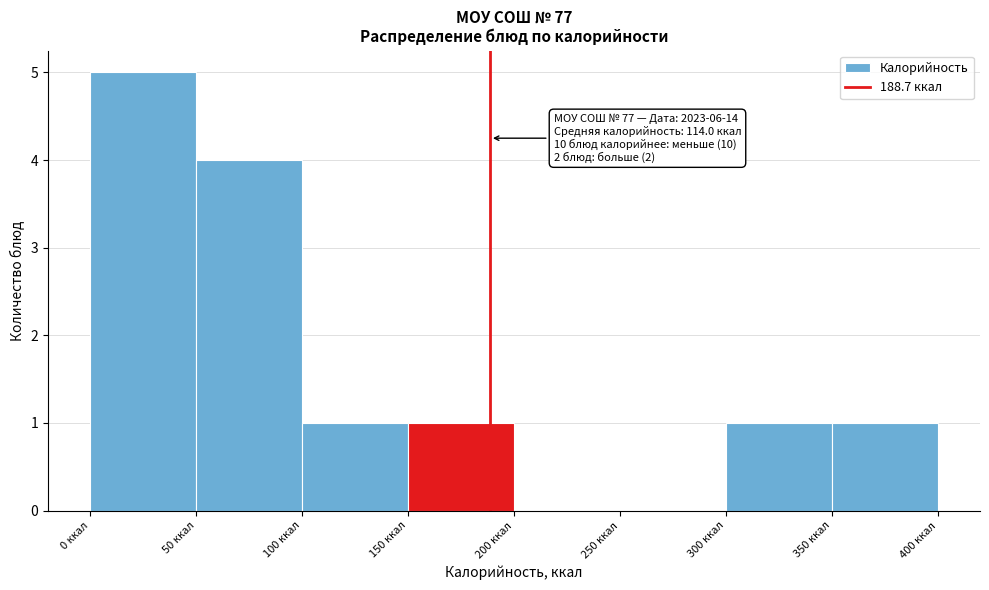

Over which range of the x-axis is the bar tallest?

0 to 50